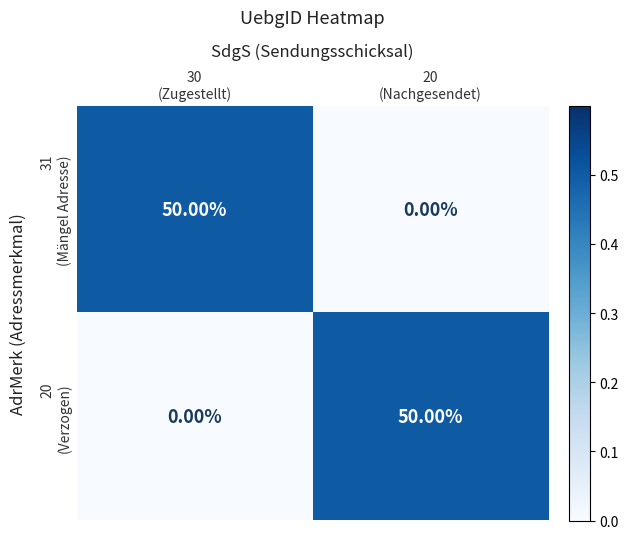

Count the number of categories in the chart.

2